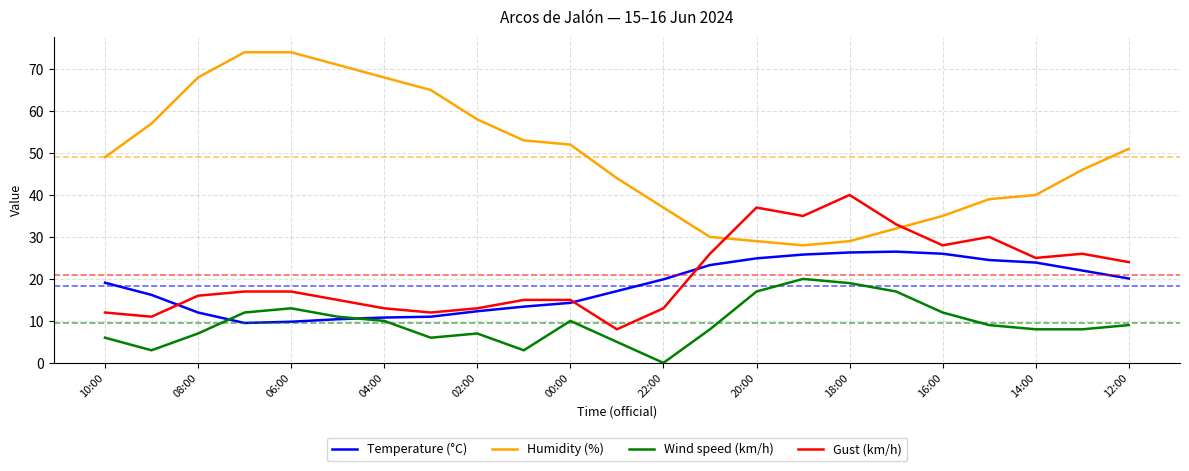

True or false: Gust (km/h) and Wind speed (km/h) cross at least once.

False